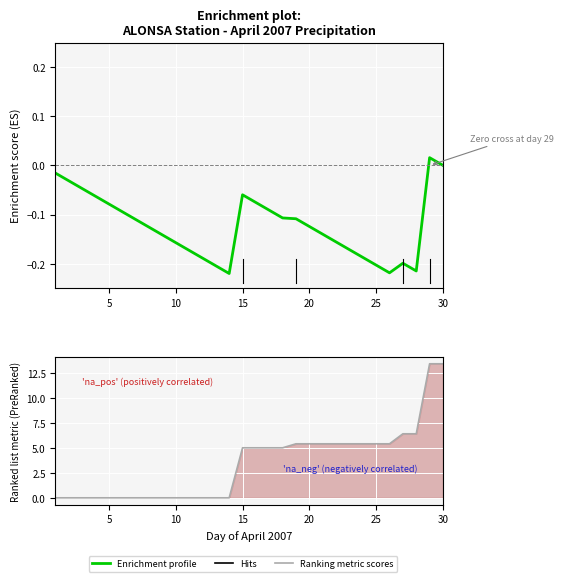

What is the difference between the maximum and minimum values in the Ranking metric scores series?

13.4